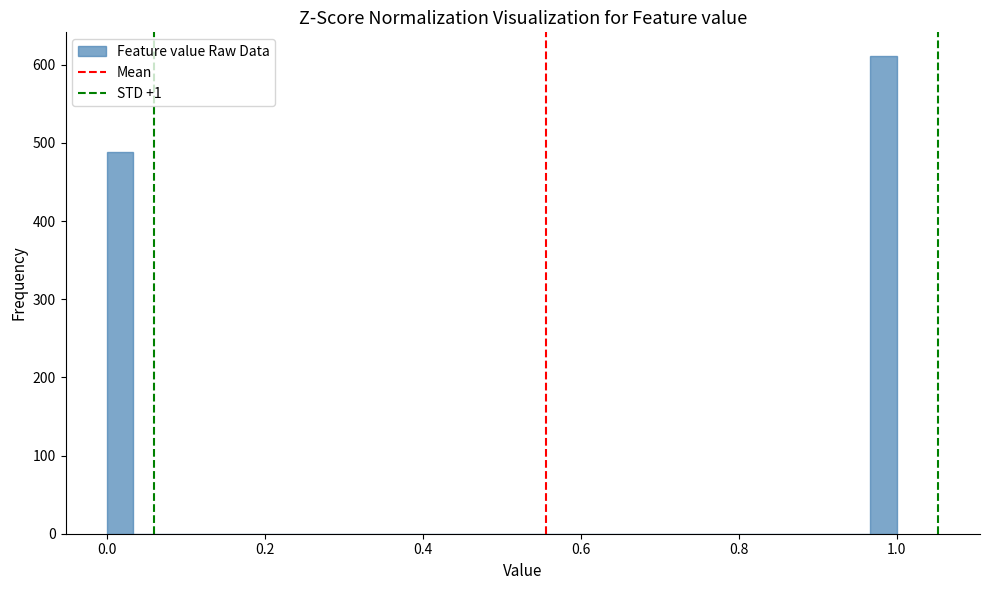

Around what value on the x-axis is the tallest bar? Give the approximate position of its centre, as read against the axis.

0.98